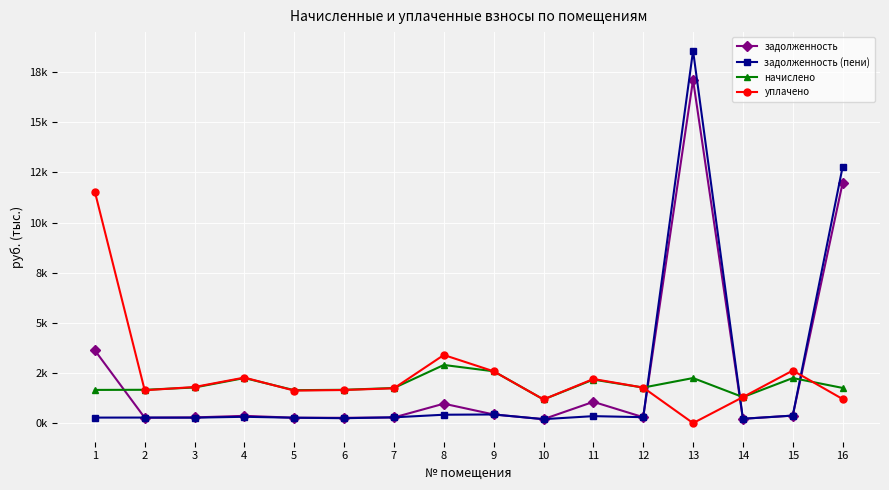

Where do задолженность (пени) and уплачено first cross each other?

12 and 13